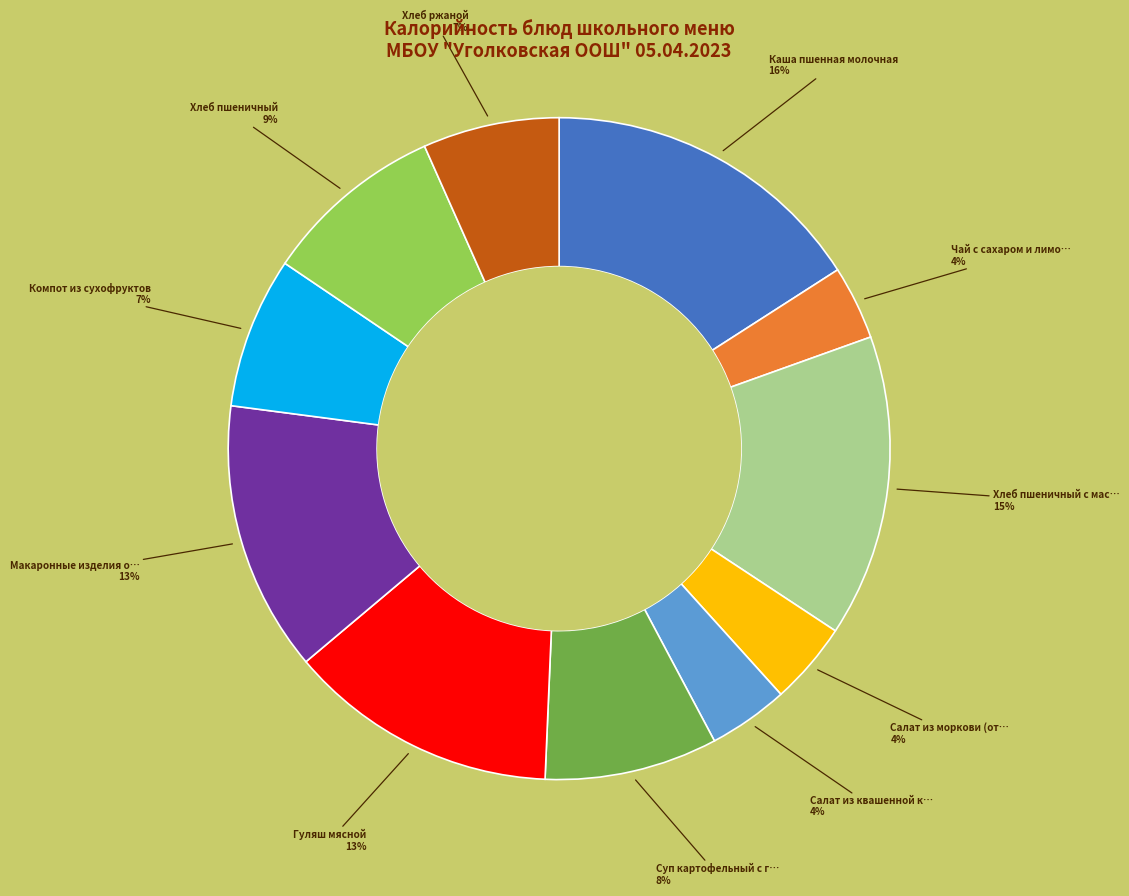

To the nearest percent, what is the average slice percentage?

9%